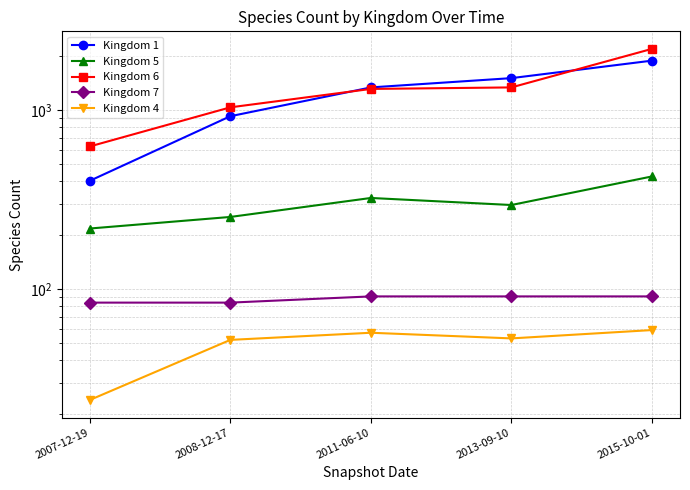

Rank the categories by Kingdom 4 value from highest to lowest.

2015-10-01, 2011-06-10, 2013-09-10, 2008-12-17, 2007-12-19